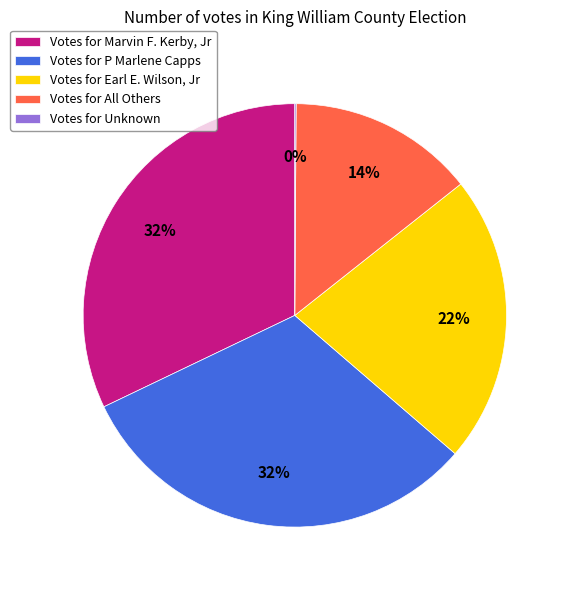

To the nearest percent, what percentage of the pie is Votes for P Marlene Capps?

32%